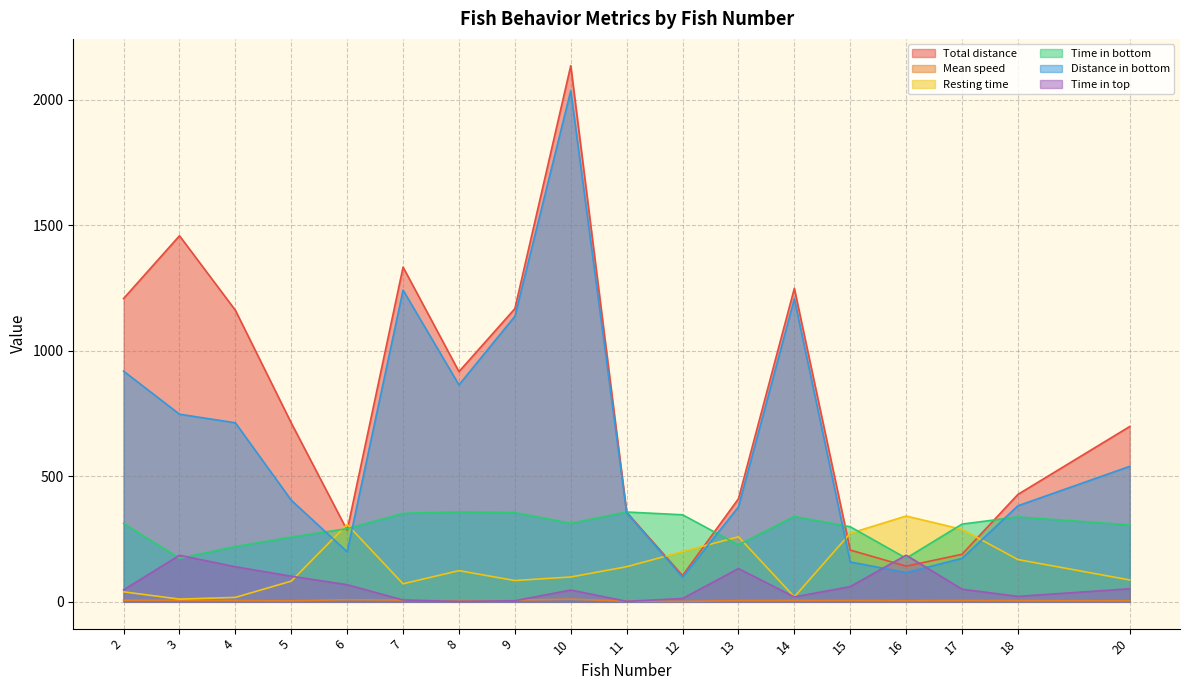

What are all the series names shown in the legend?

Total distance, Mean speed, Resting time, Time in bottom, Distance in bottom, Time in top